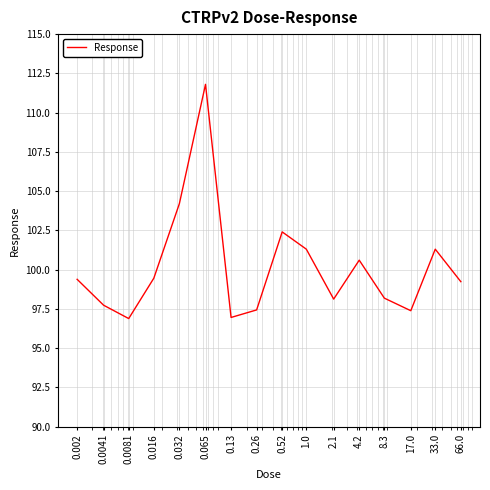

What is the greatest value displayed?

111.8